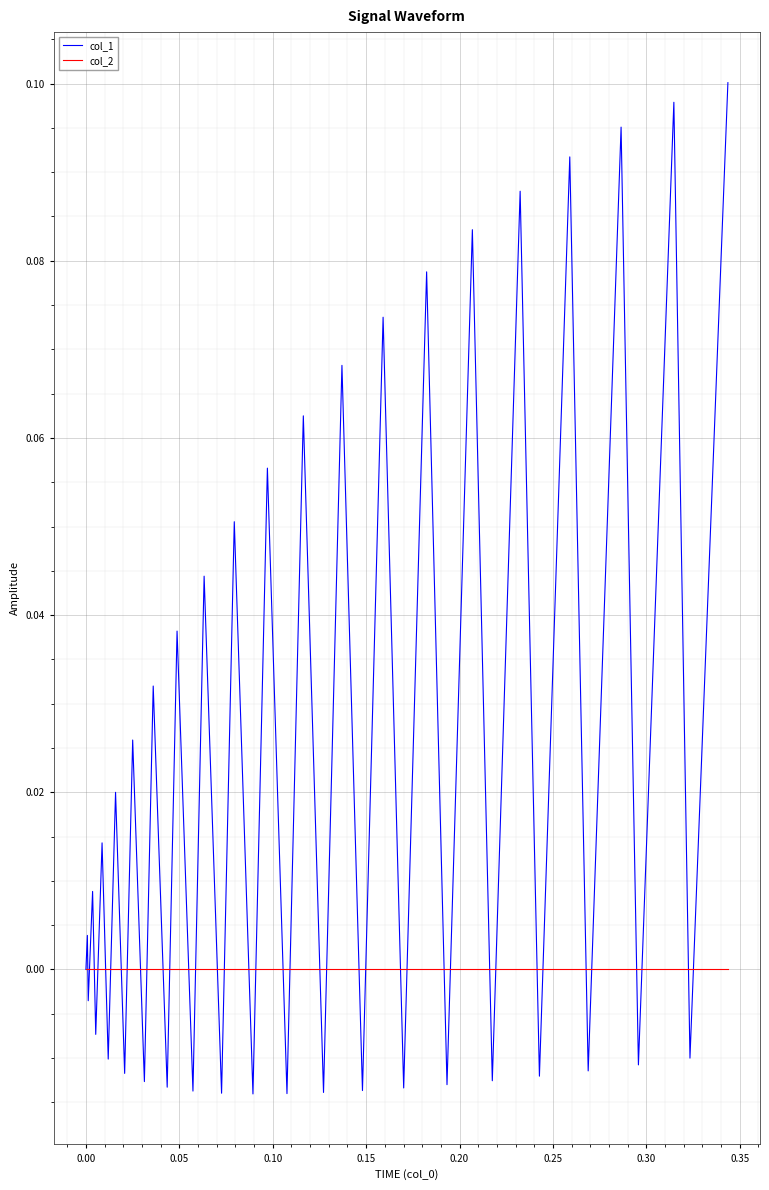

Which series has the largest range (max minus min)?

col_1